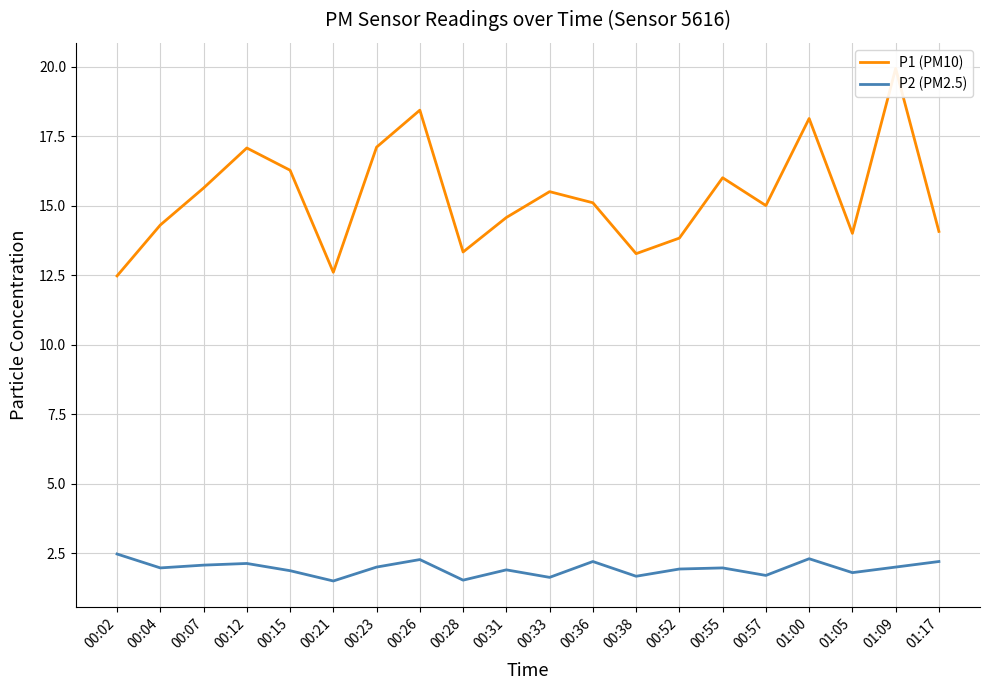

What is the difference between the maximum and minimum values in the P1 (PM10) series?

7.5